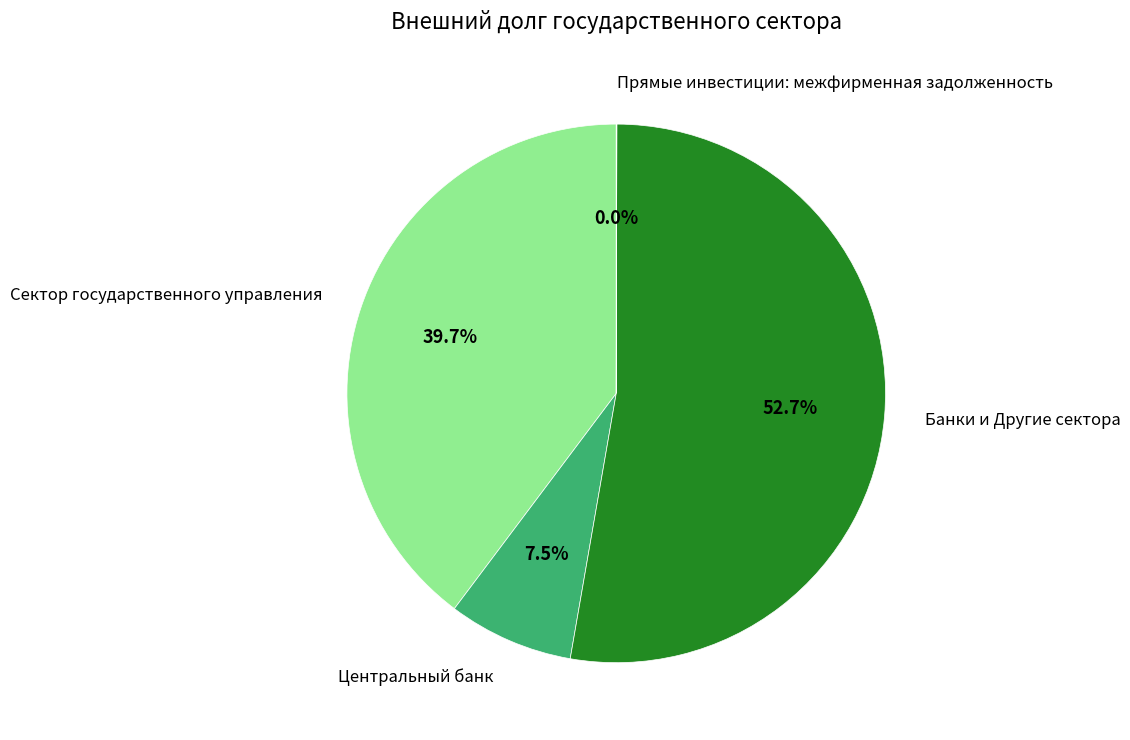

Is there a majority slice in this chart?

Yes